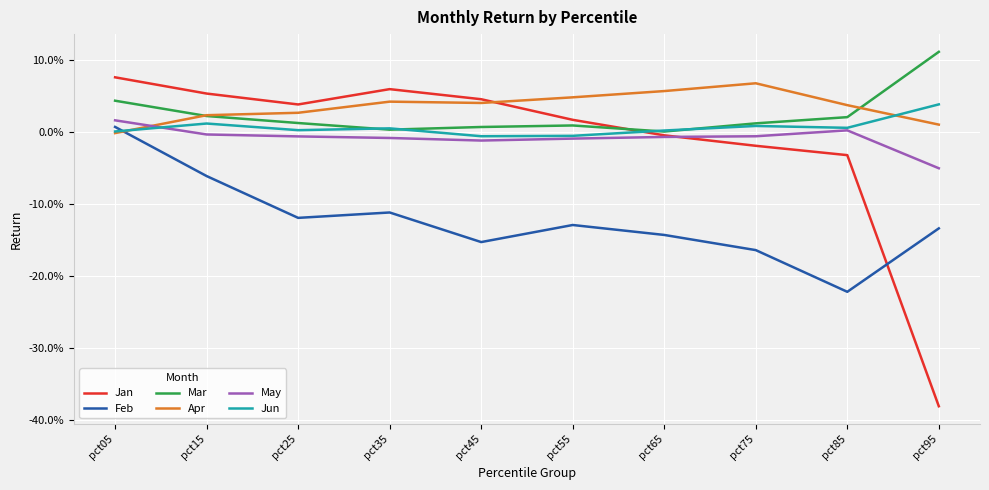

List the series in order of their peak value, lowest first.

Feb, May, Jun, Apr, Jan, Mar